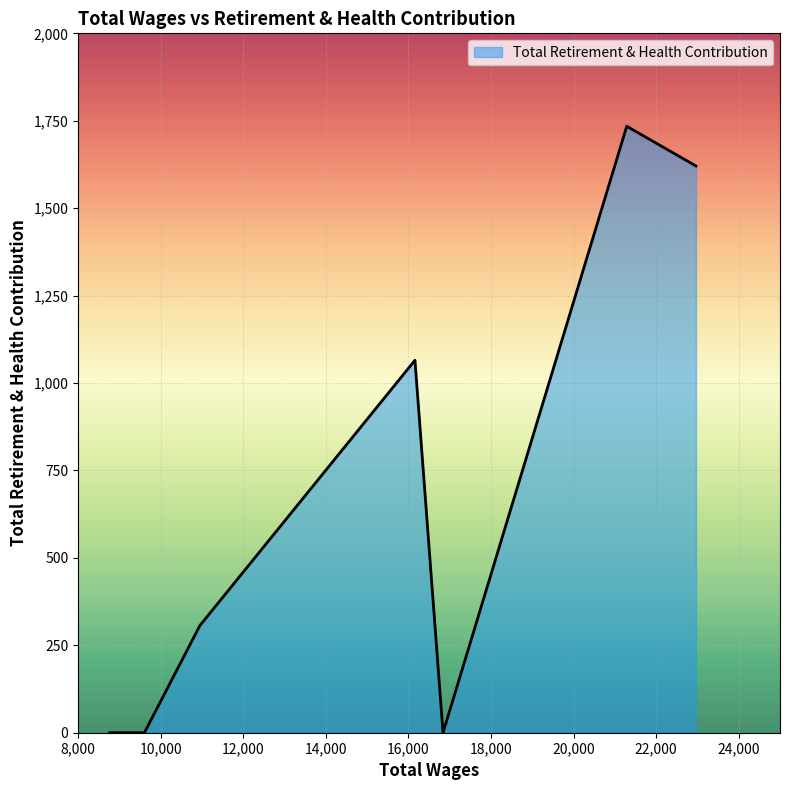

How many distinct data groups are displayed?

1